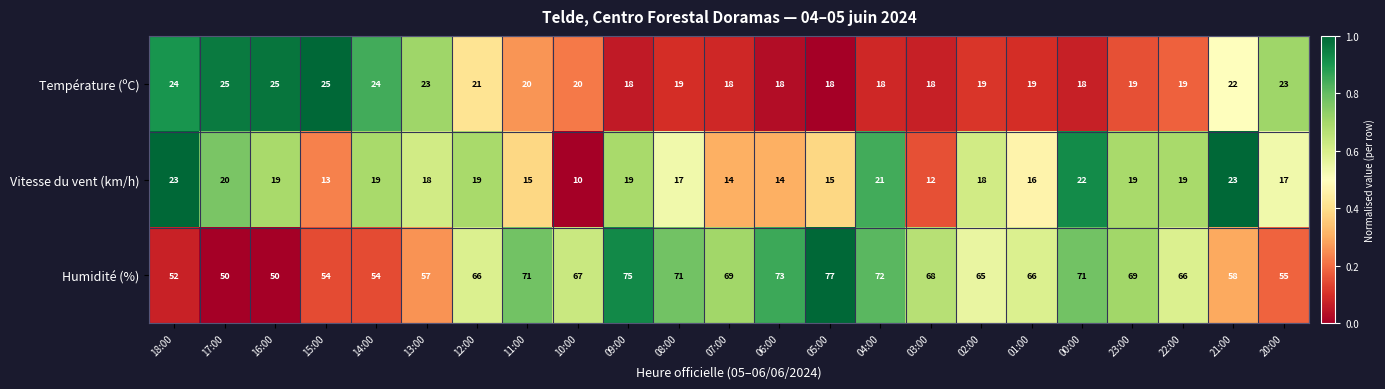

Which category has the lowest value across all series?

10:00